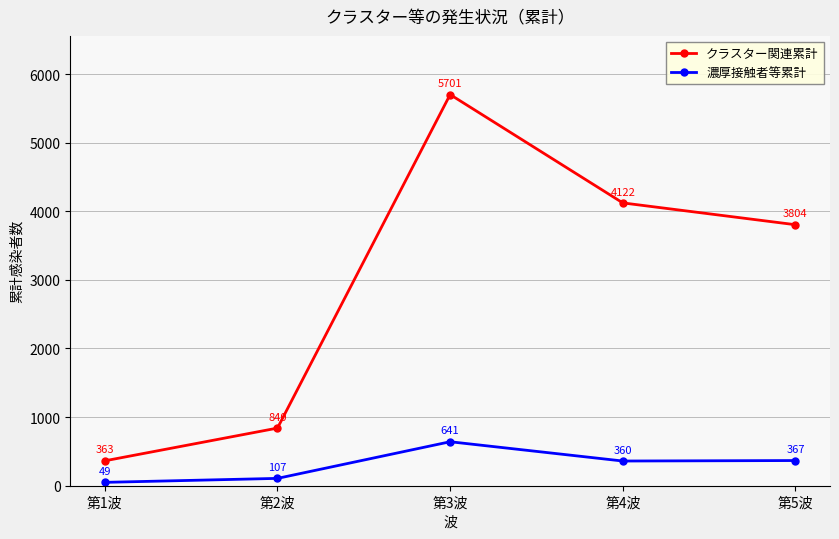

At how many categories does at least one series exceed 3408?

3